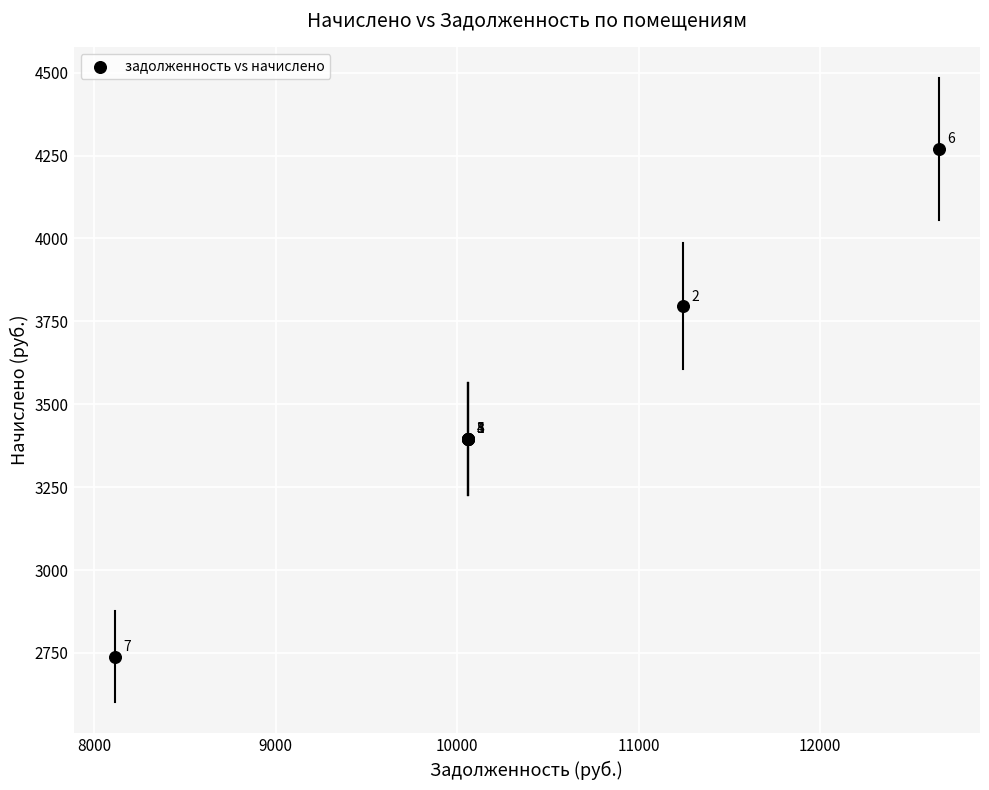

What Y value in the scatter plot is closest to 3504?

3395.5